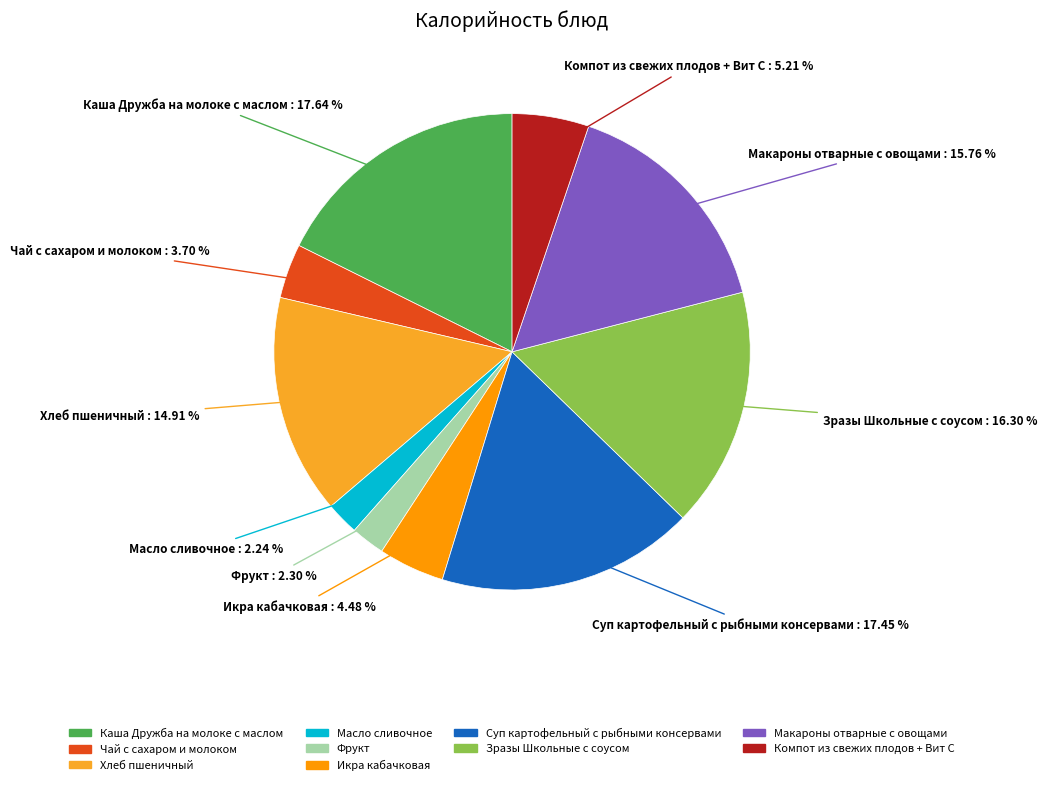

What percentage do Каша Дружба на молоке с маслом and Фрукт together represent?

19.9%